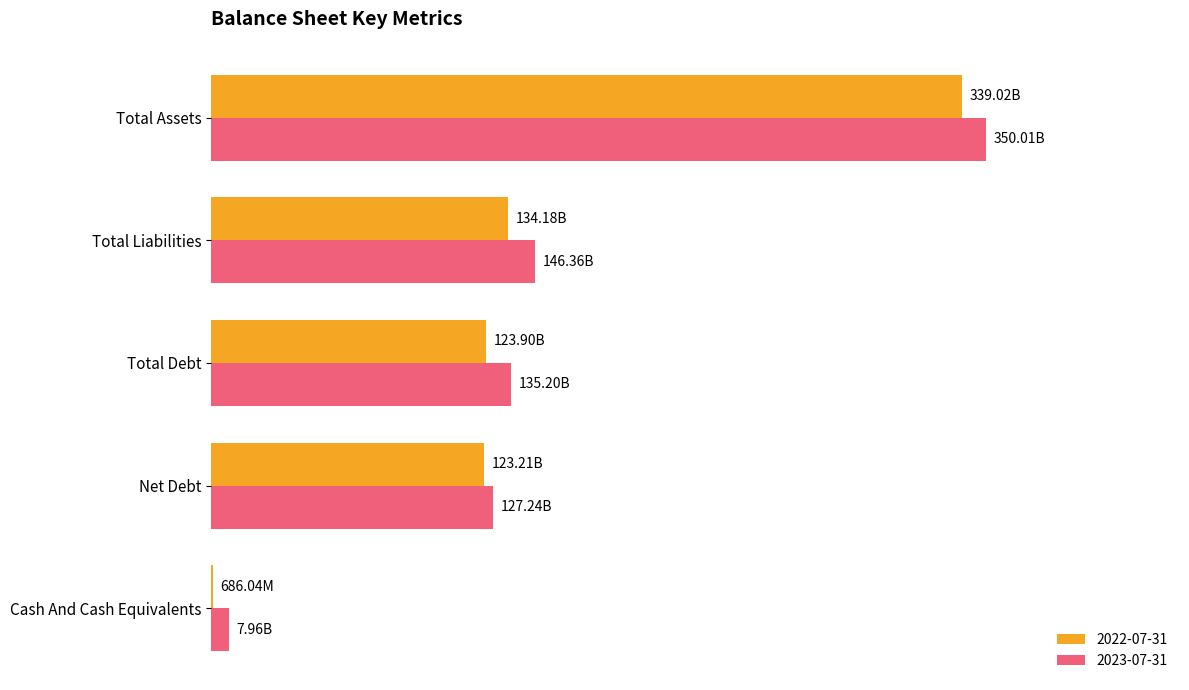

What is the minimum value for 2023-07-31?

7957622000